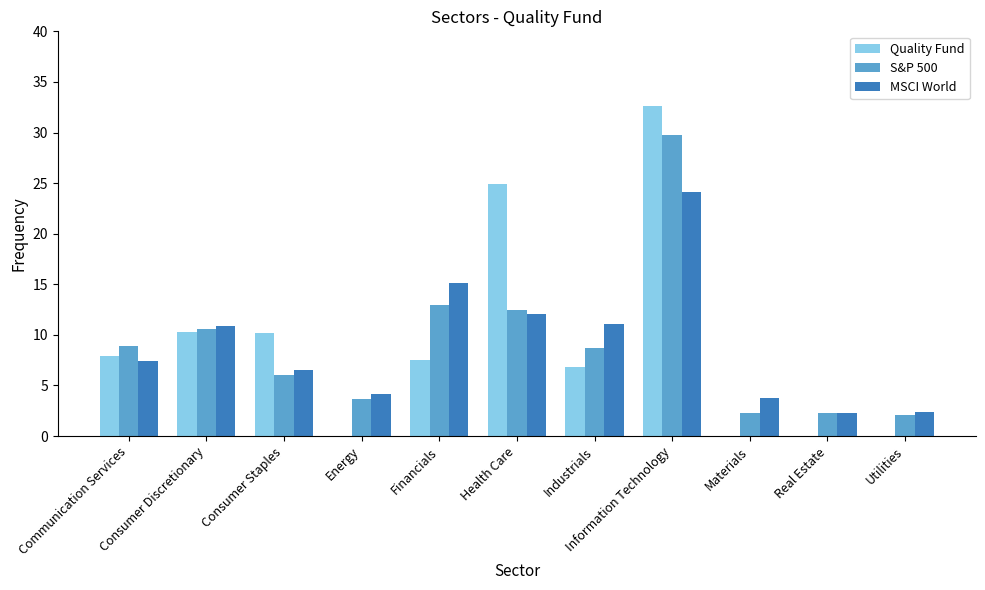

What is the approximate value of MSCI World at Financials?

15.1